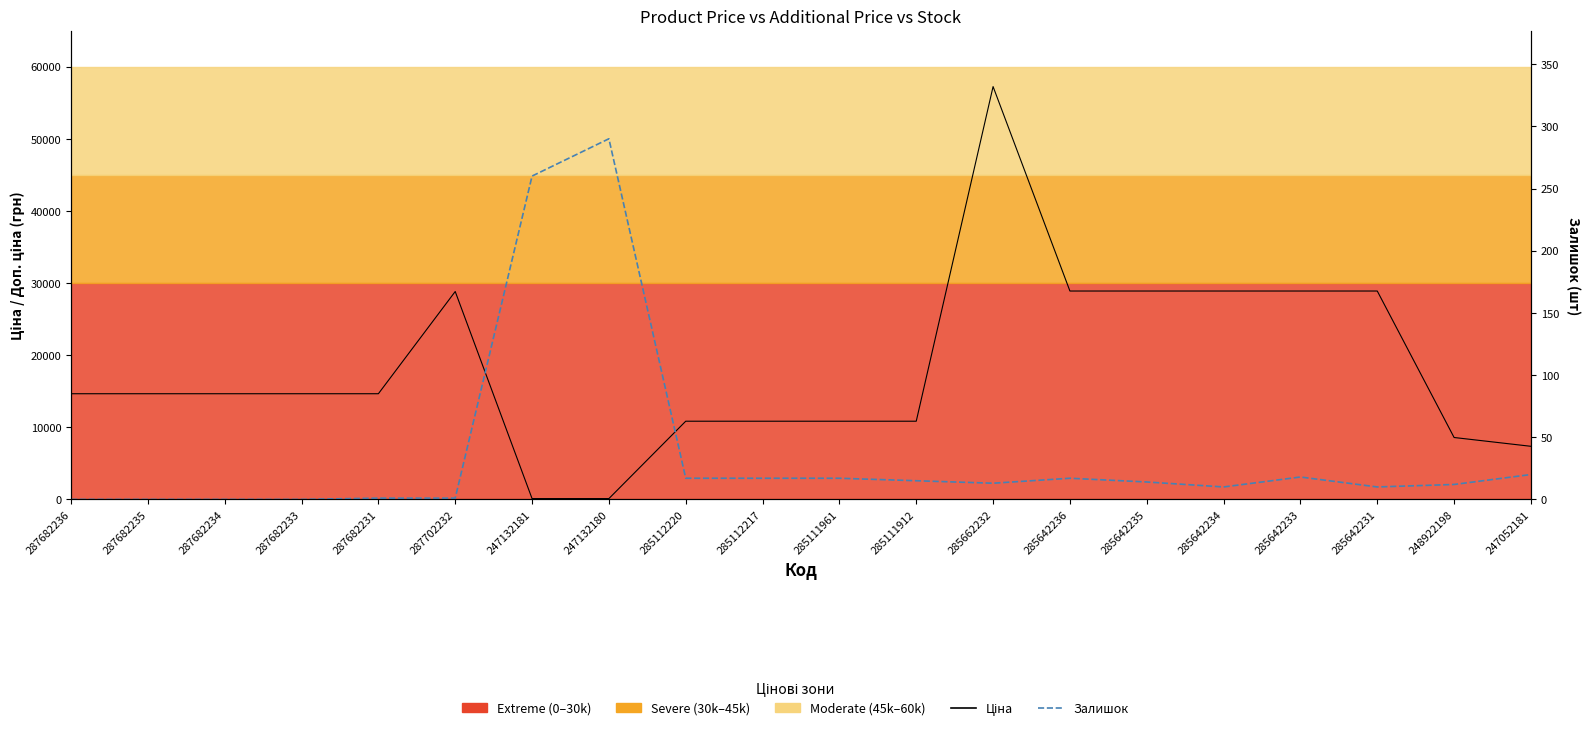

Between 285642235 and 247052181, which series saw the biggest shift?

Ціна